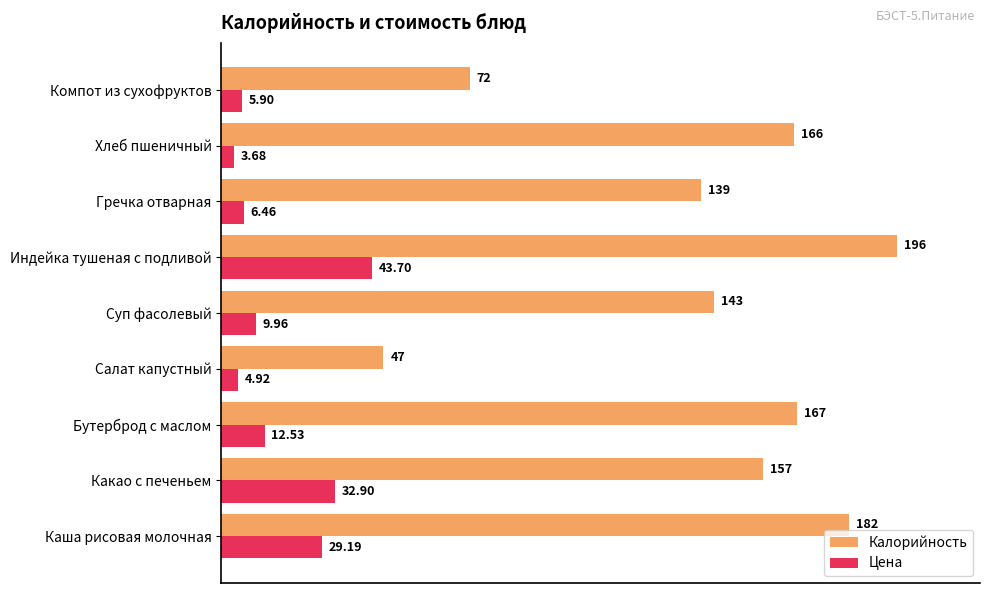

At which category does the chart reach its peak across all series?

Индейка тушеная с подливой